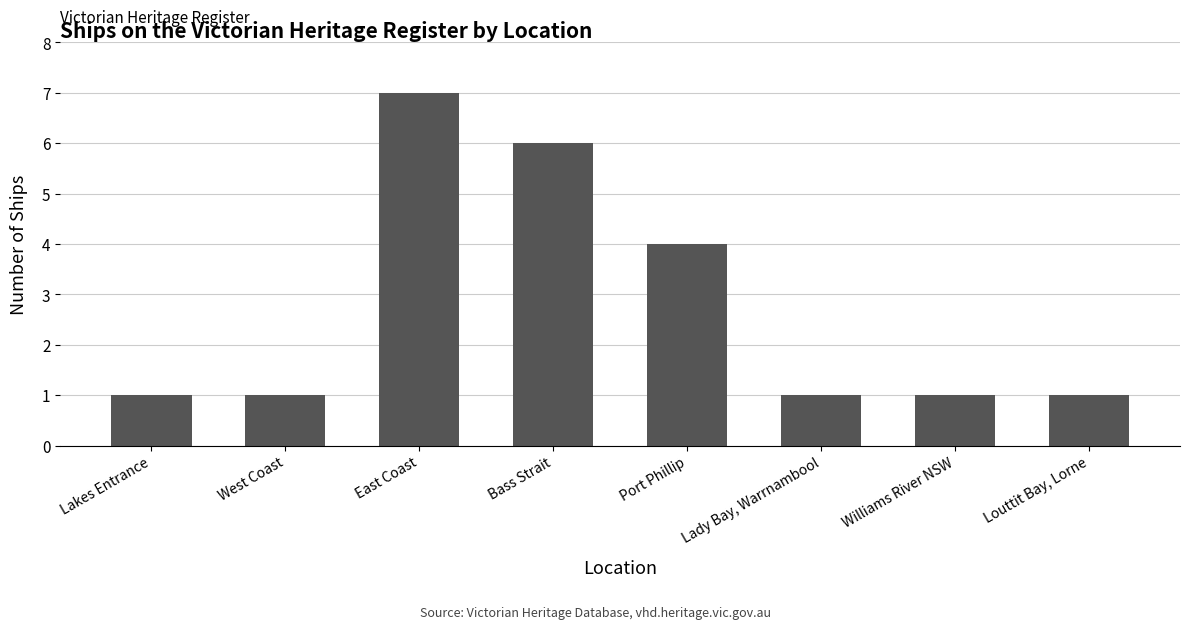

What value does the data have at East Coast?

7